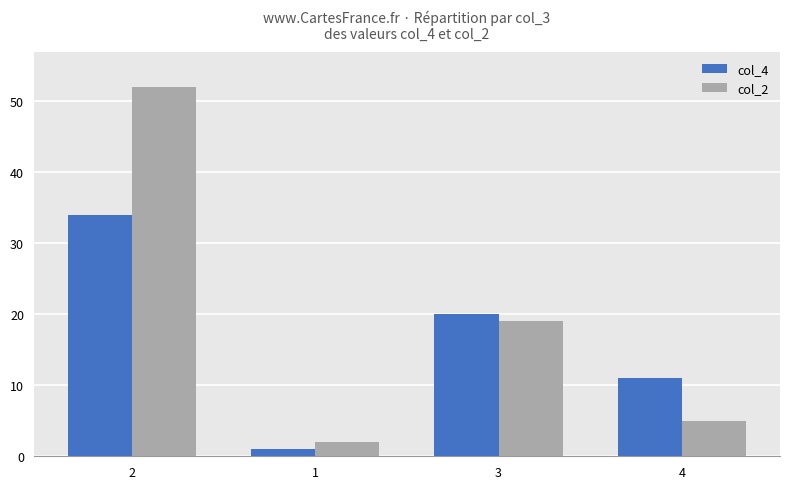

How many bars are there in each group?

2